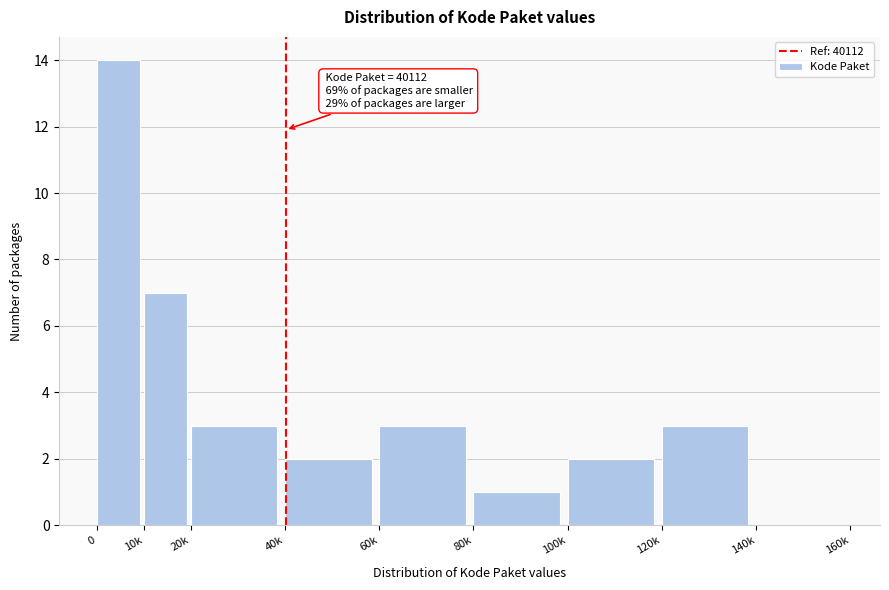

Reading right to left, extract all data points from this chart.

140k=0	120k=3	100k=2	80k=1	60k=3	40k=2	20k=3	10k=7	0=14